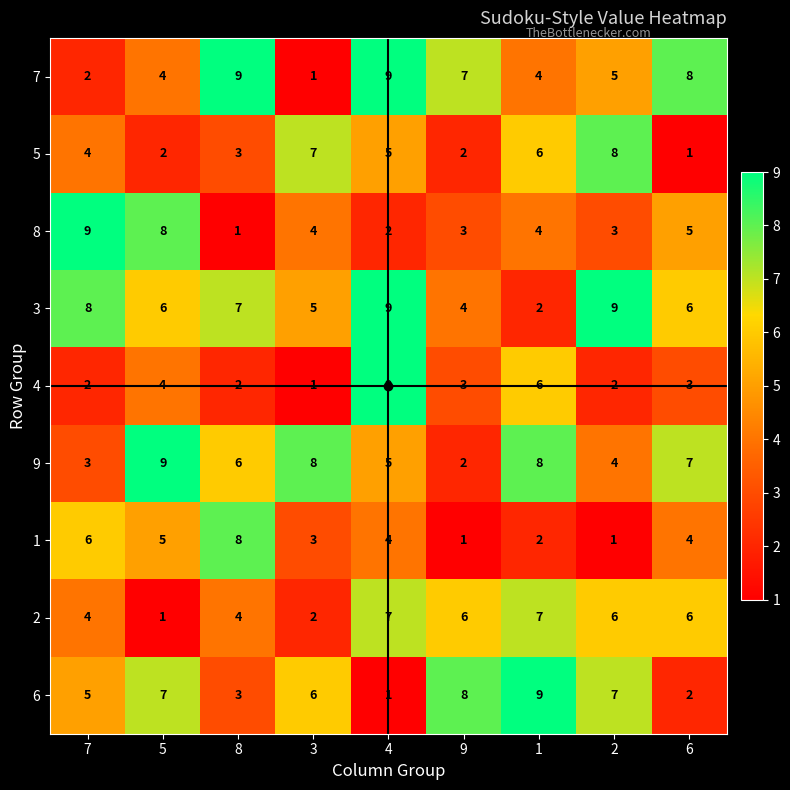

Where does the 4 series first go above 3?

5